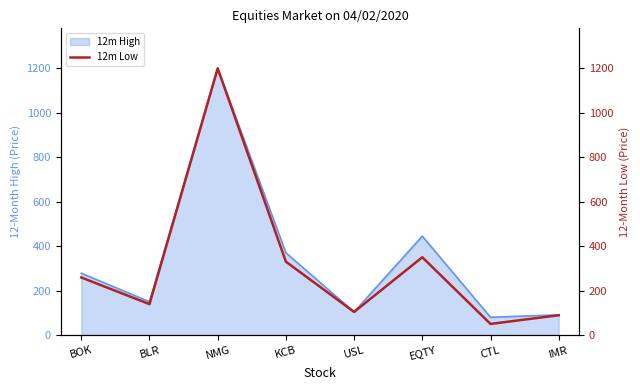

The 12m High series shows 80 at CTL. True or false?

True